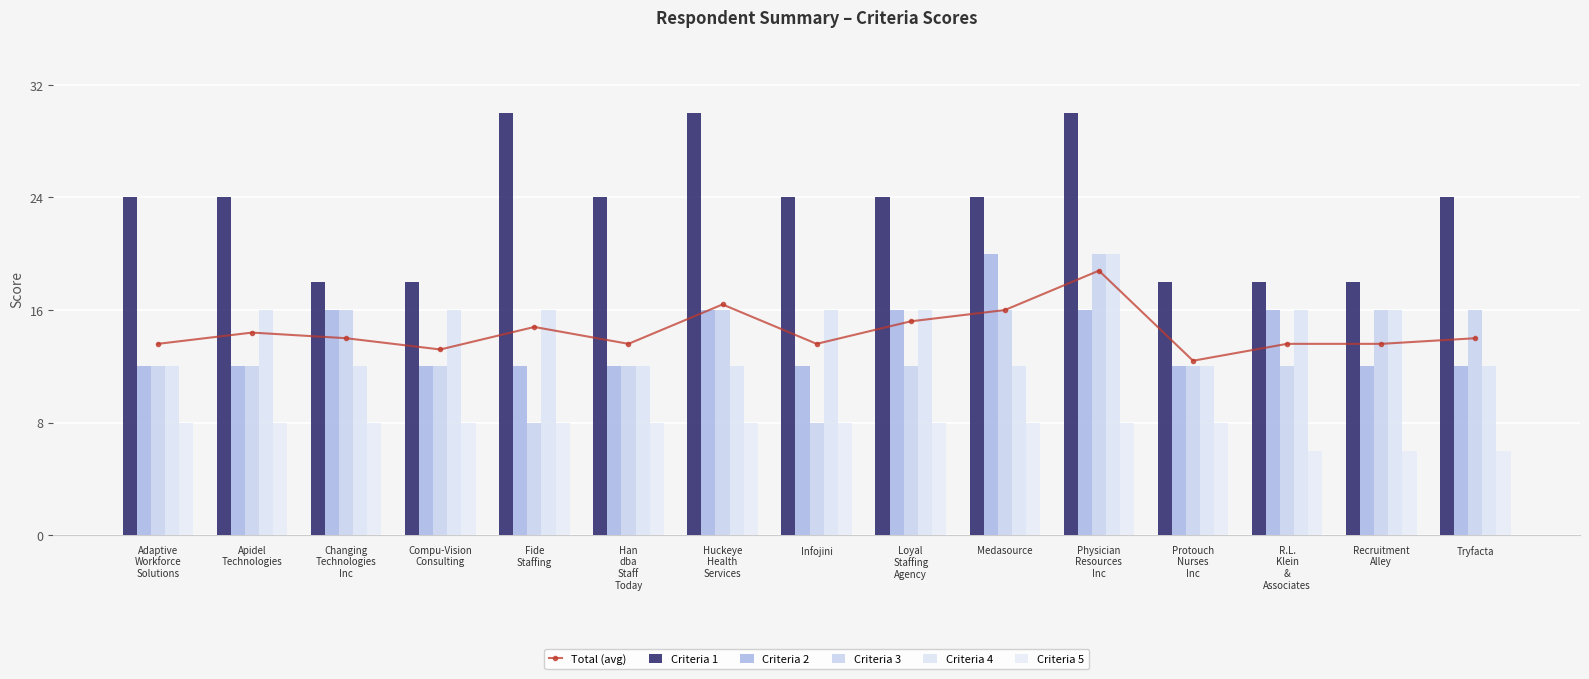

What is the smallest value displayed?

6.0